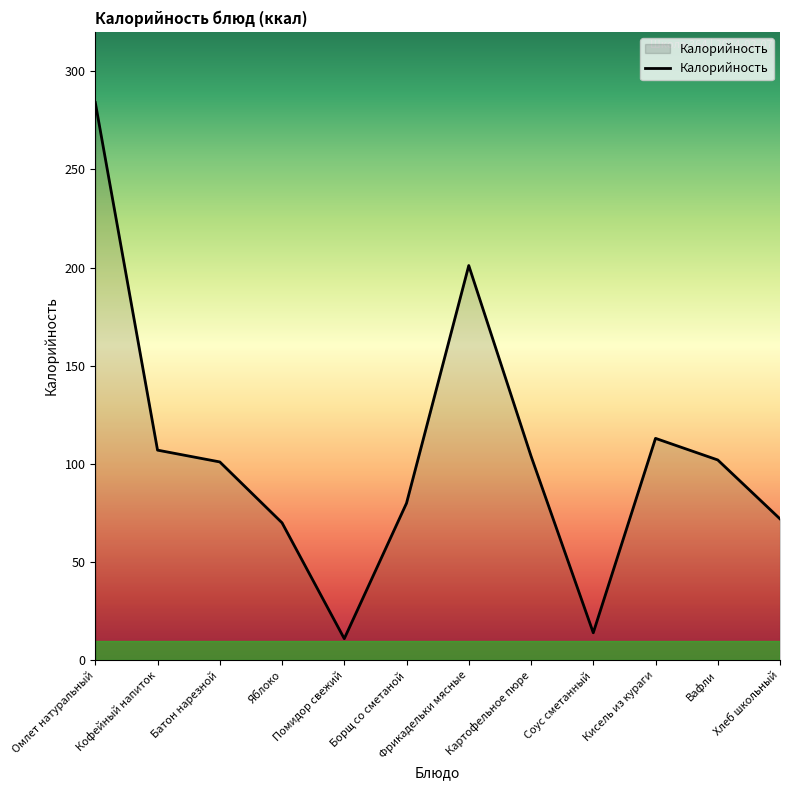

The value at Борщ со сметаной is 80. True or false?

True